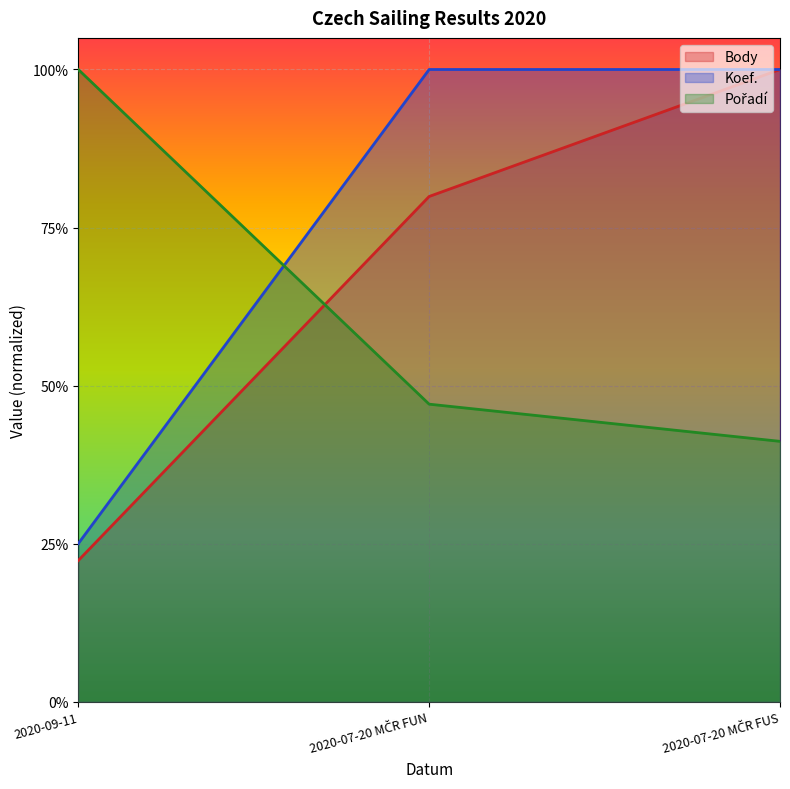

What is the label of the 2nd point from the right?

2020-07-20 MČR FUN